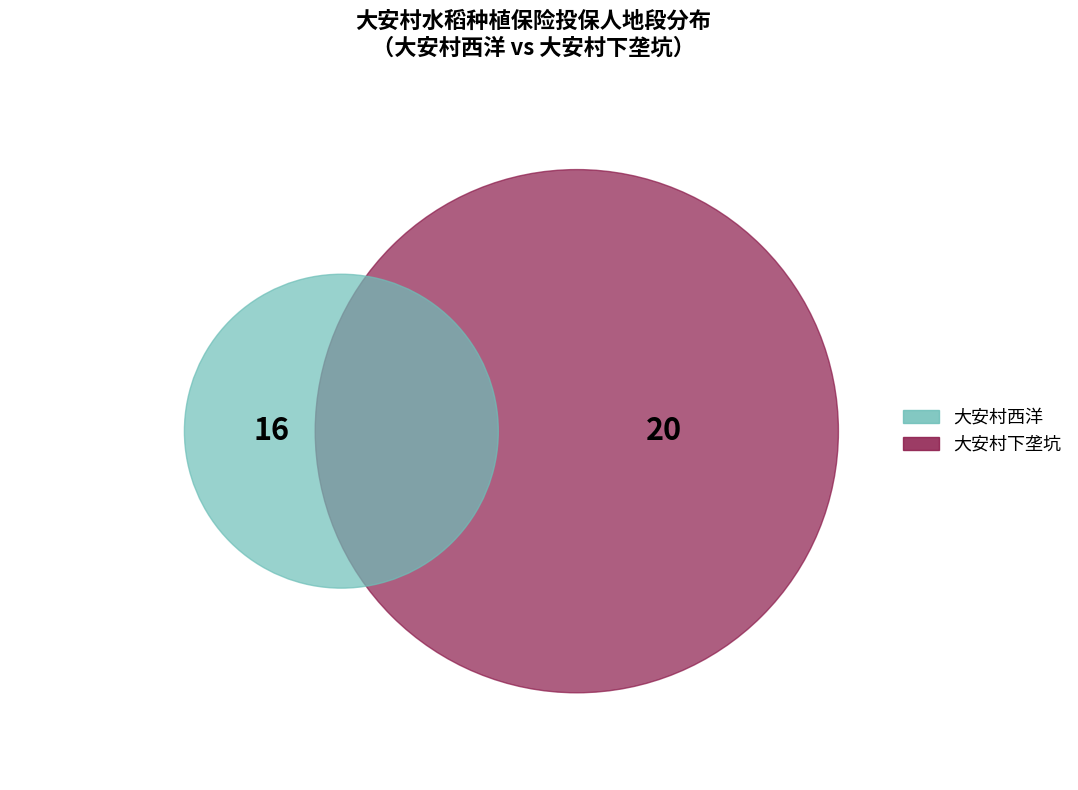

To the nearest percent, what portion does 大安村西洋 represent?

44%